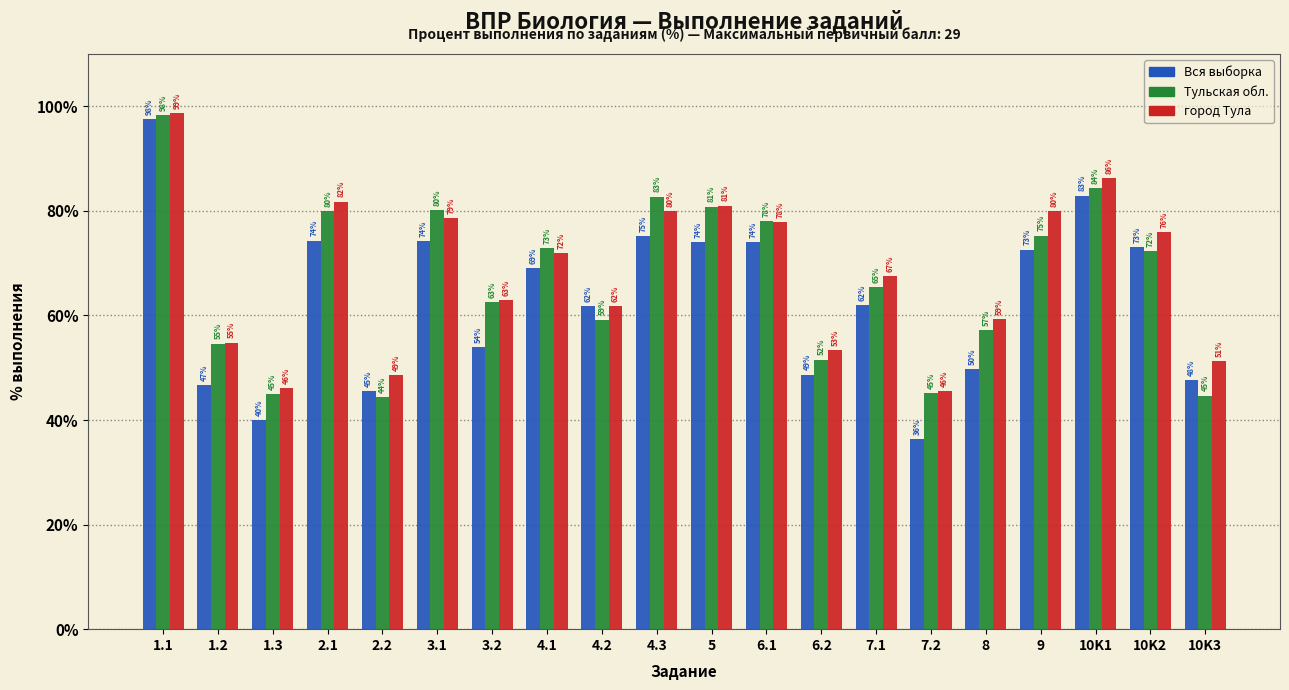

What is the greatest value displayed?

98.6